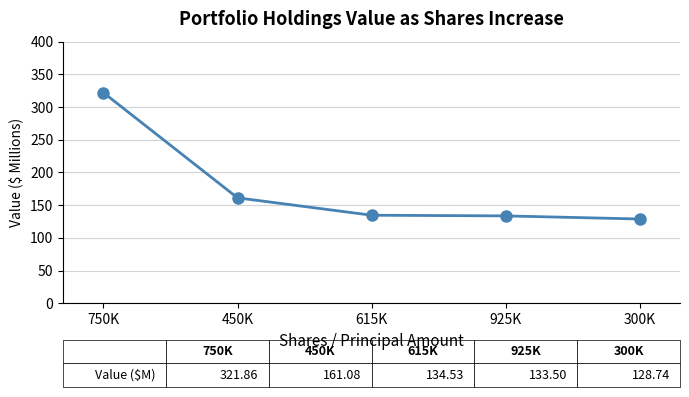

Is this an area chart (filled region under the line)?

No